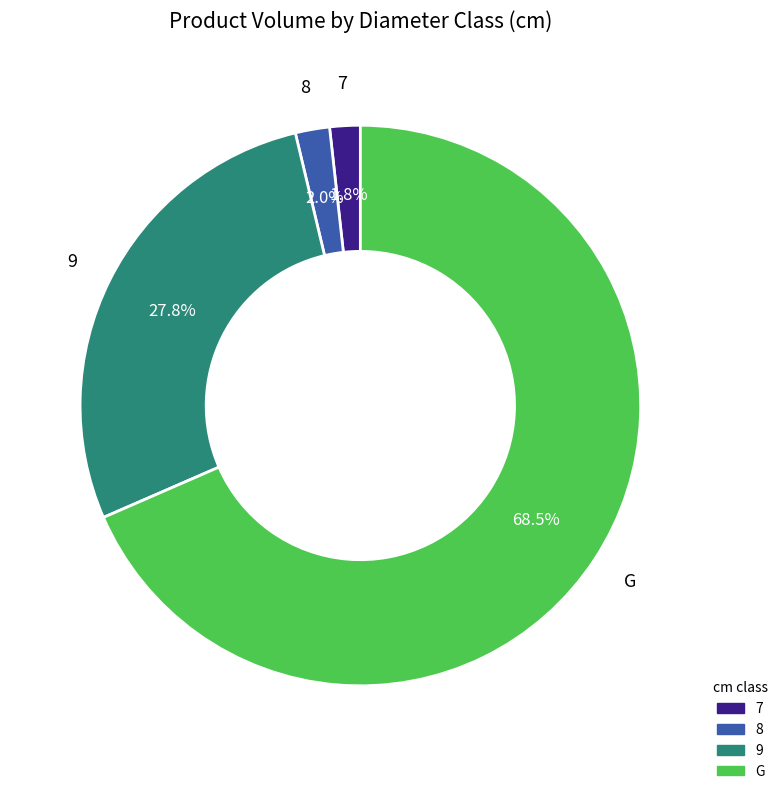

How many segments does this pie chart have?

4